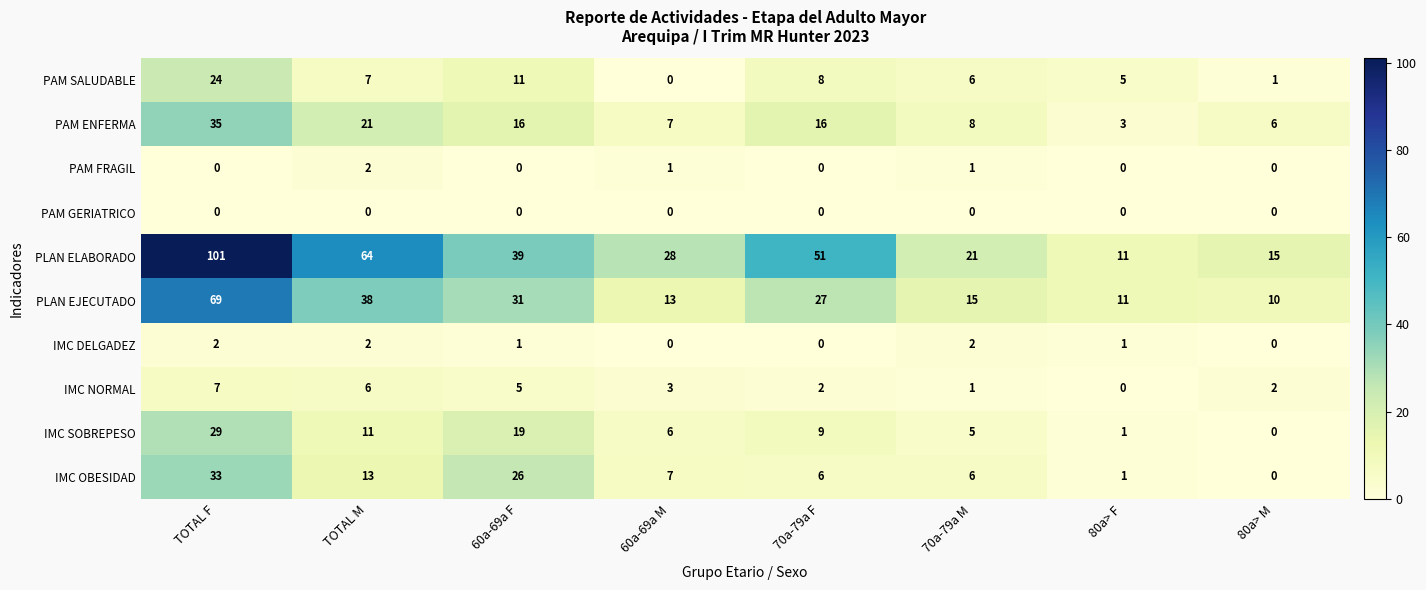

Which series has the largest range (max minus min)?

PLAN ELABORADO